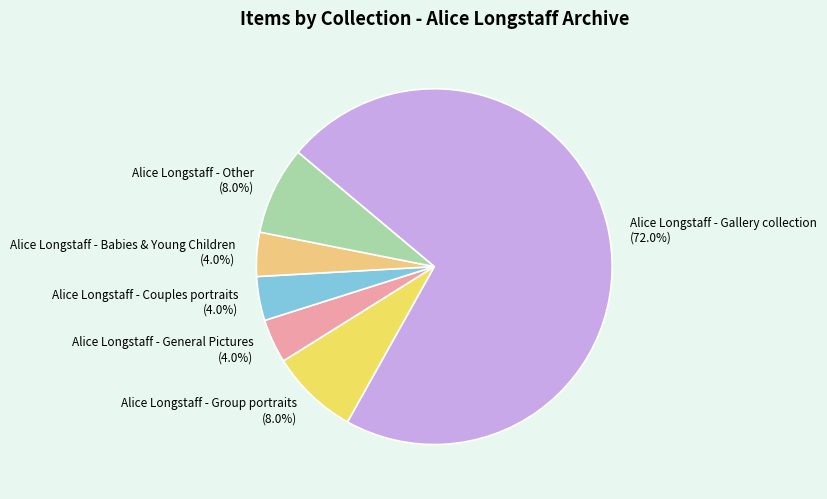

What is the ratio of the value at Alice Longstaff - Group portraits to the value at Alice Longstaff - General Pictures?

2.0